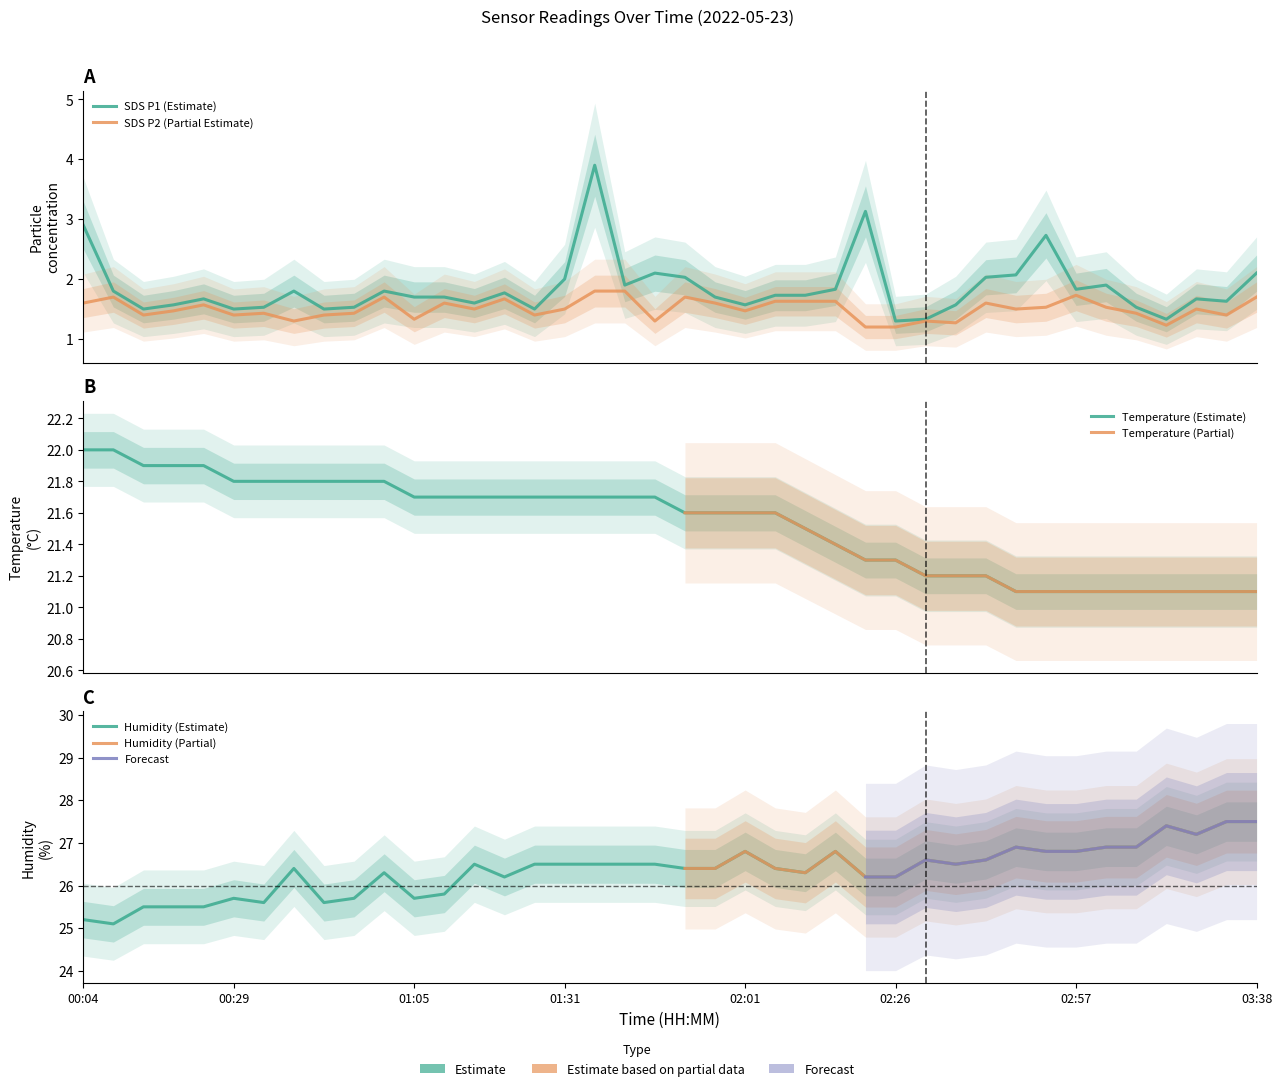

What is the value of the SDS_P1 point at the 27th from the left?

3.1